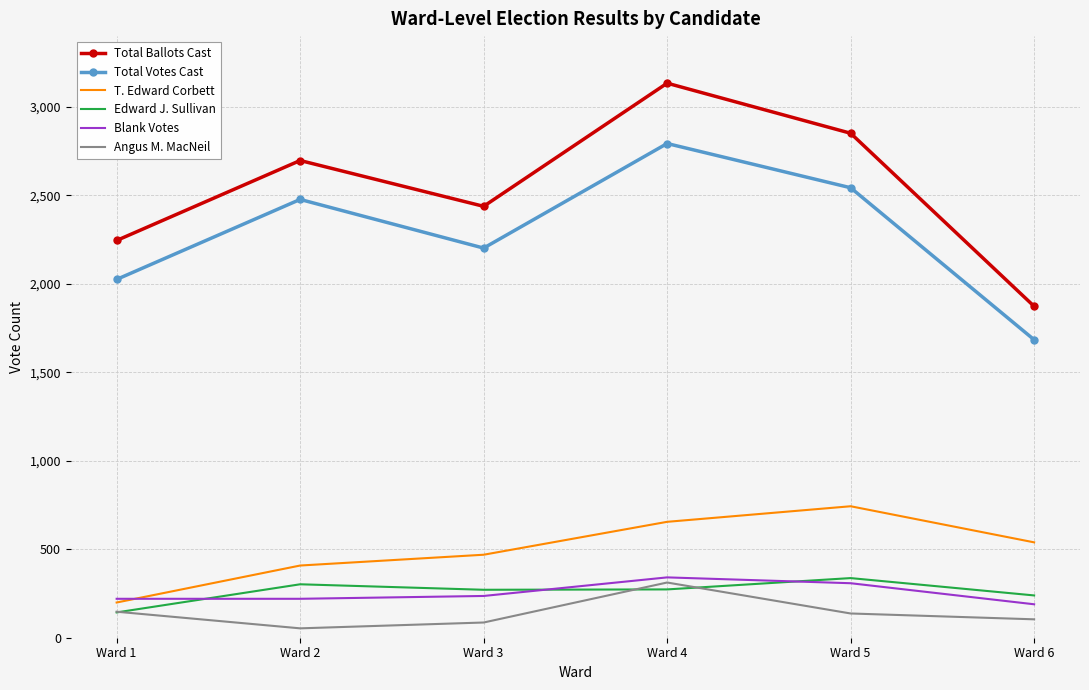

True or false: T. Edward Corbett and Angus M. MacNeil intersect in this chart.

False